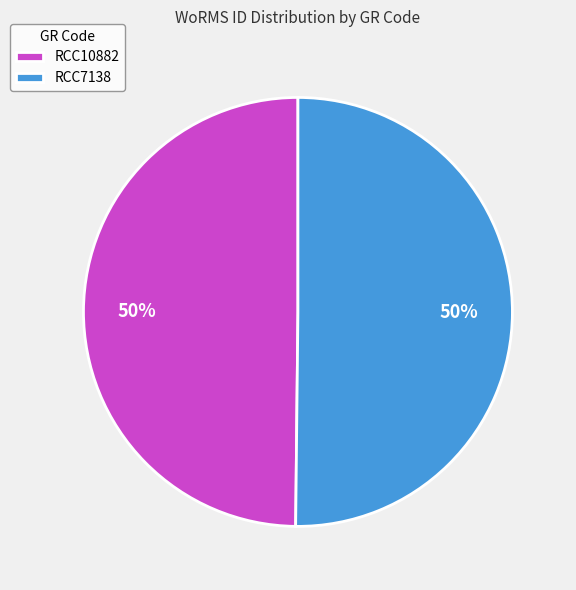

Approximately how many times larger is the value at RCC7138 compared to RCC10882?

1.0